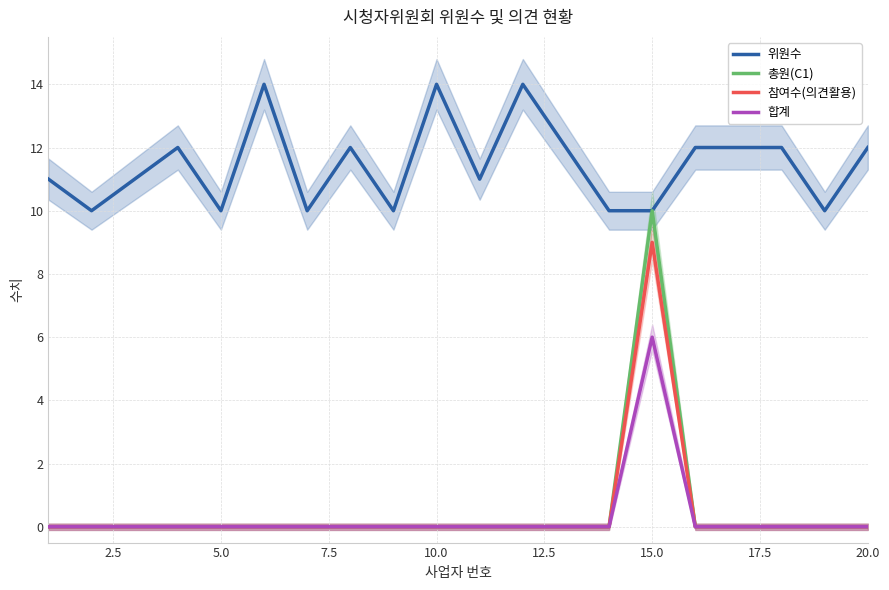

True or false: 총원(C1) has a value of 0 at 20.0.

True